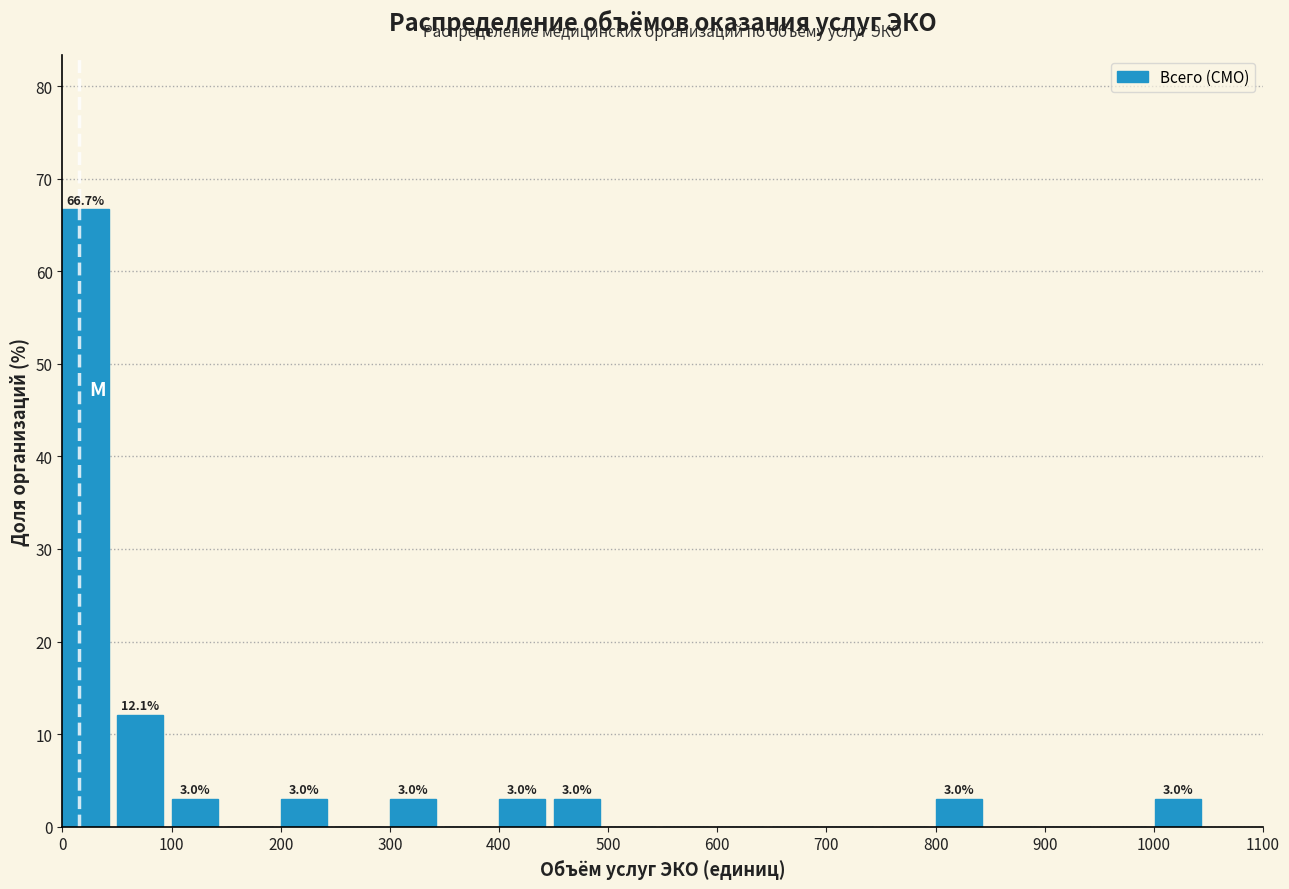

Which range on the x-axis has the tallest bar?

0 to 50